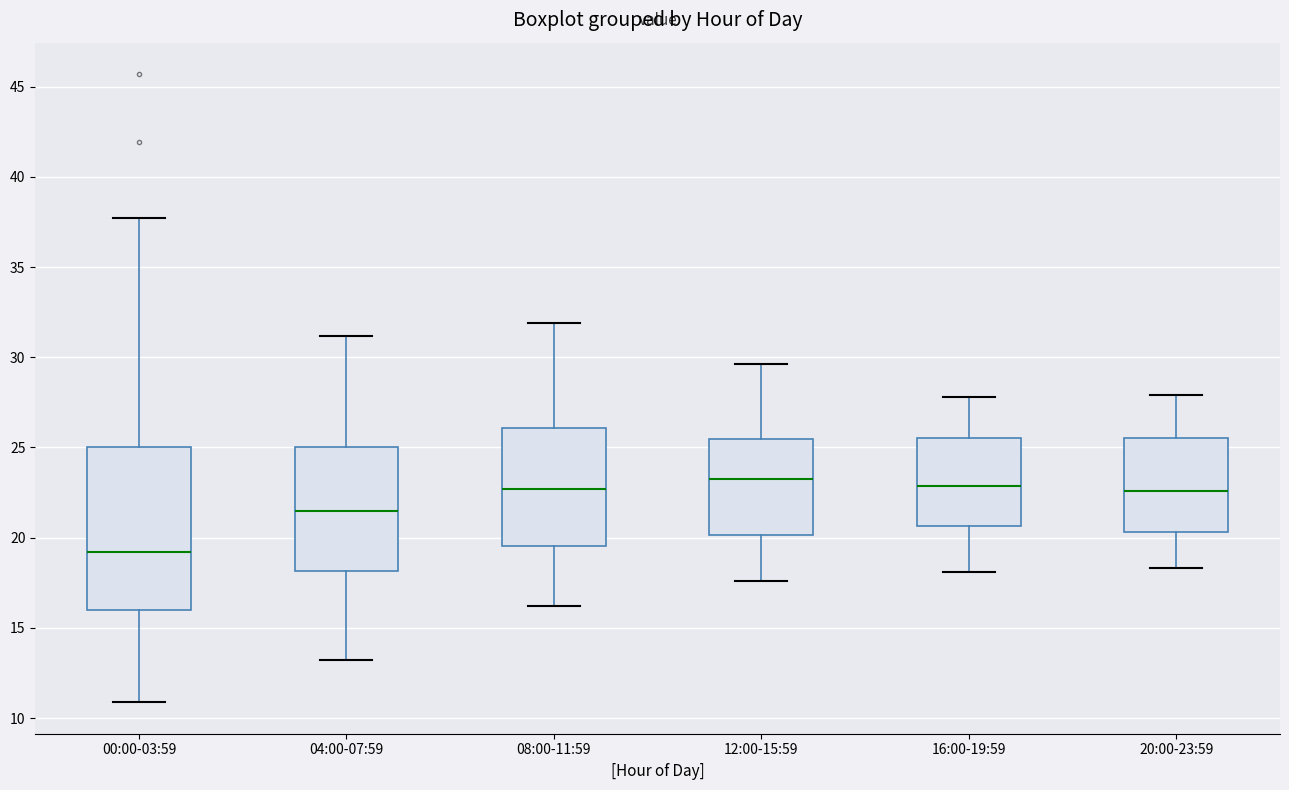

Reading left to right, read every box against the y-axis: the position of its median line, the range the box covers, and the ends of its whiskers. The values are not printed on the chart, so give them approximately, as read against the axis.

00:00-03:59: median 19.0, box 16.0 to 25.0, whiskers 11.0 to 37.5
04:00-07:59: median 21.5, box 18.0 to 25.0, whiskers 13.0 to 31.0
08:00-11:59: median 22.5, box 19.5 to 26.0, whiskers 16.0 to 32.0
12:00-15:59: median 23.5, box 20.0 to 25.5, whiskers 17.5 to 29.5
16:00-19:59: median 23.0, box 20.5 to 25.5, whiskers 18.0 to 28.0
20:00-23:59: median 22.5, box 20.5 to 25.5, whiskers 18.5 to 28.0